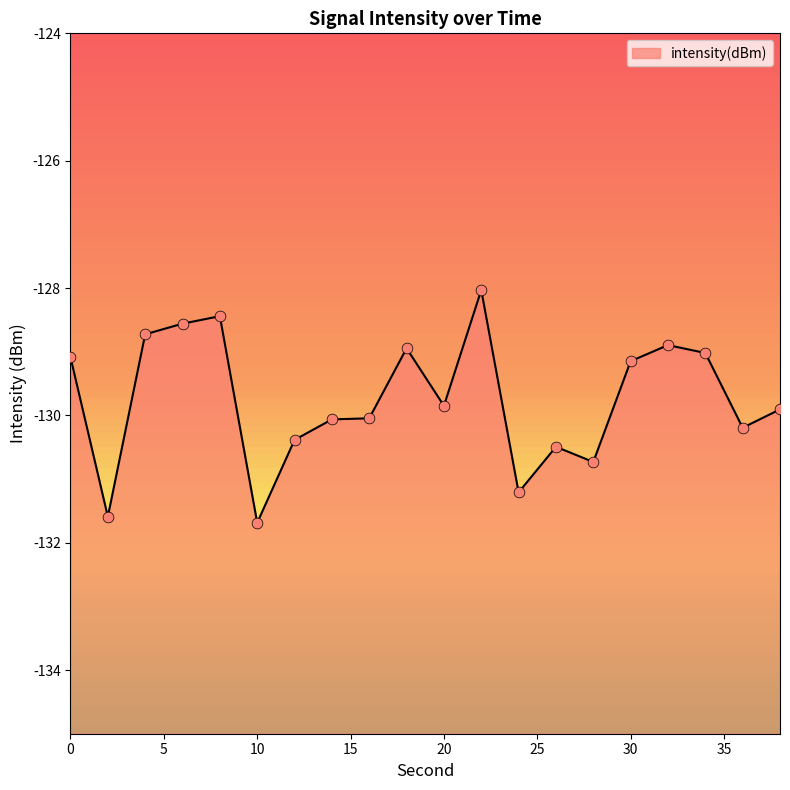

Between 34 and 36, which is larger?

34